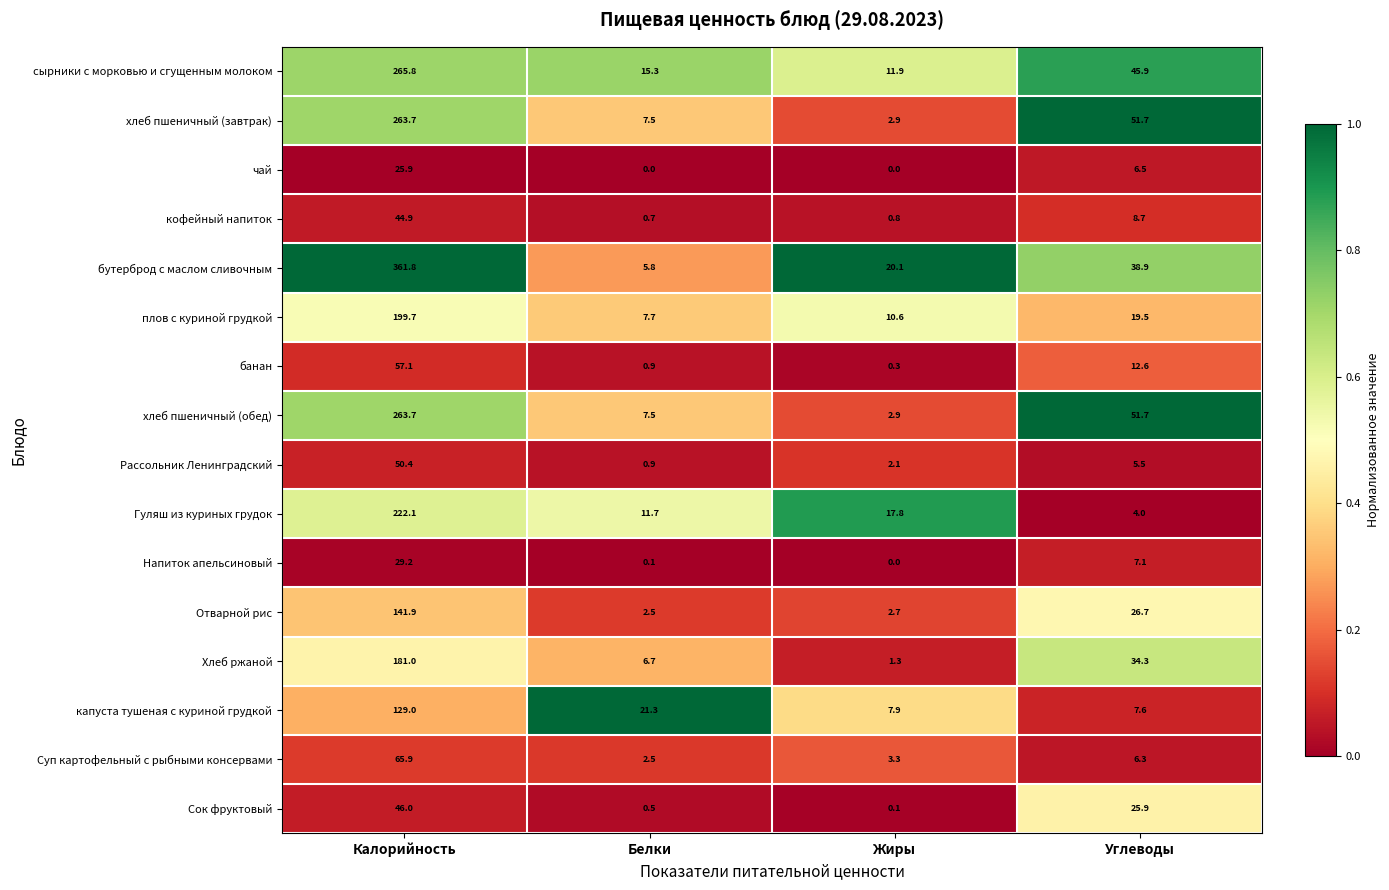

What is the spread (max minus min) of values at Калорийность?

335.9